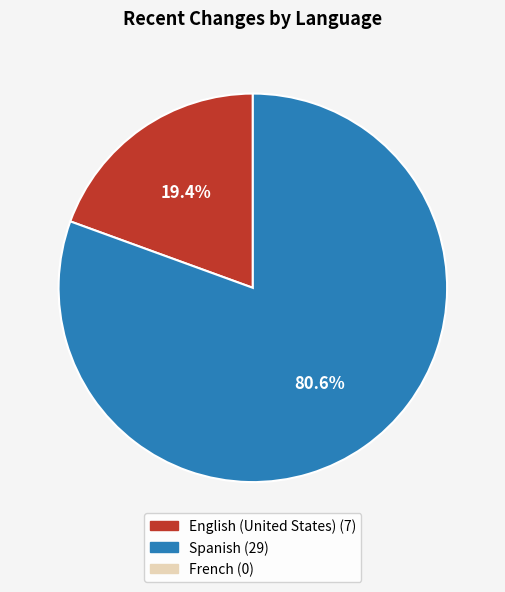

Is there any slice that represents more than half of the pie?

Yes